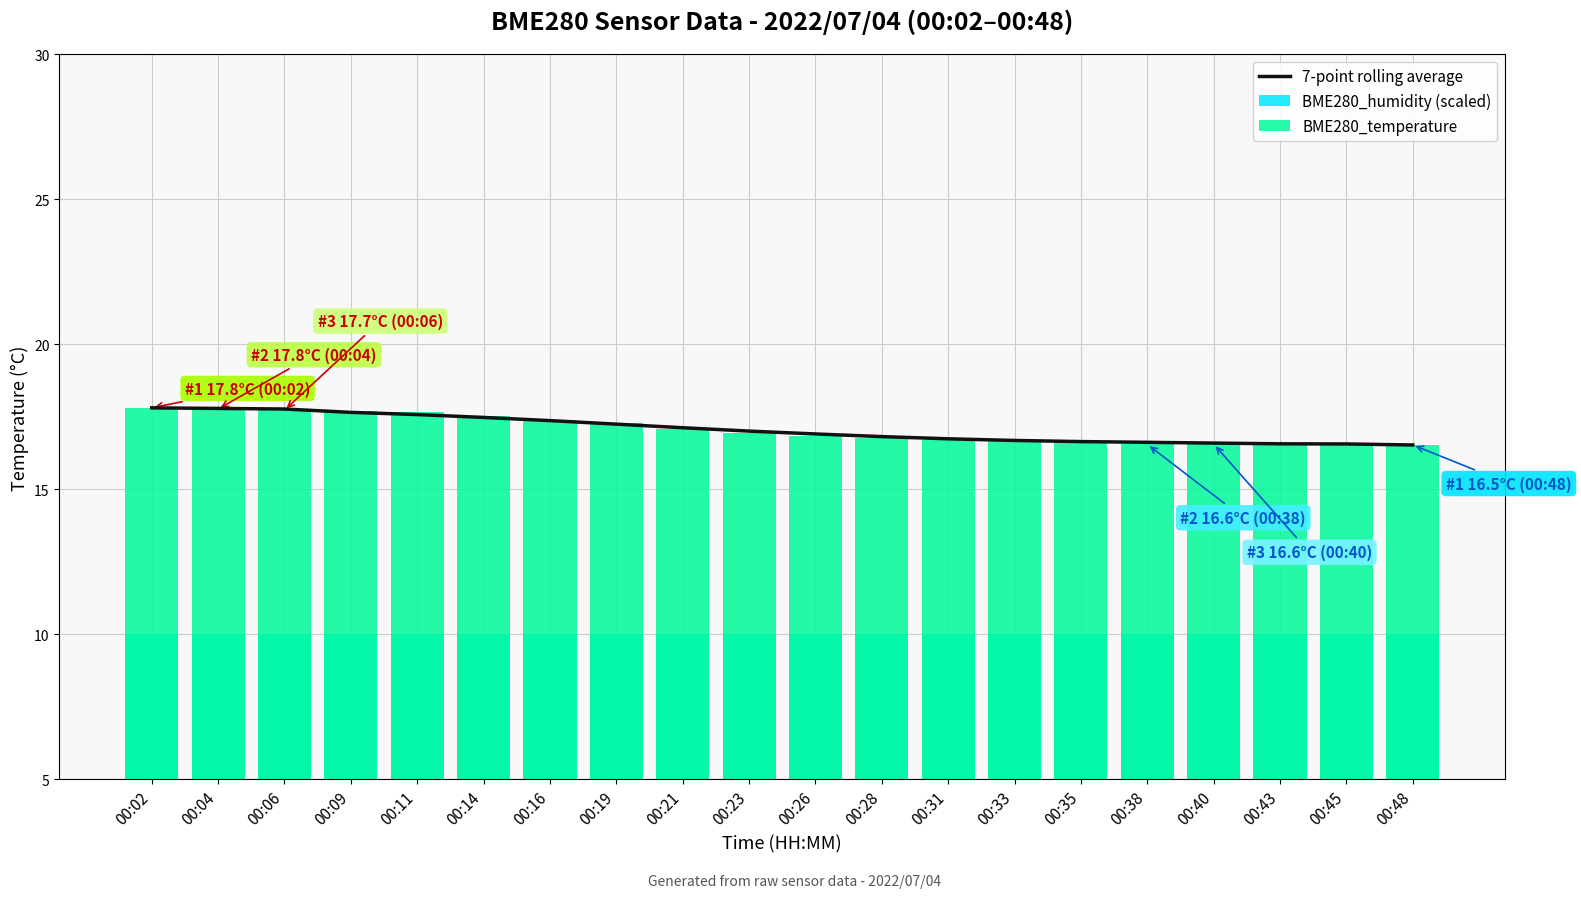

Rank the series at 00:04 from lowest to highest value.

BME280_humidity (scaled), BME280_temperature, 7-point rolling average